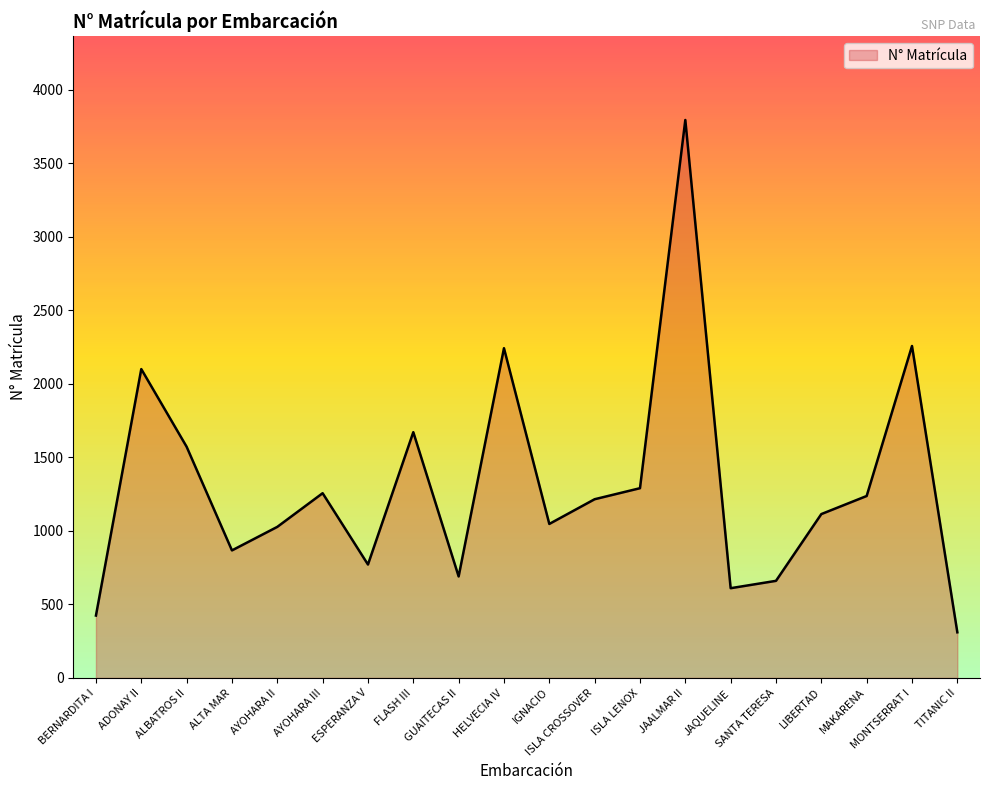

Does the chart display data point markers on the line(s)?

No